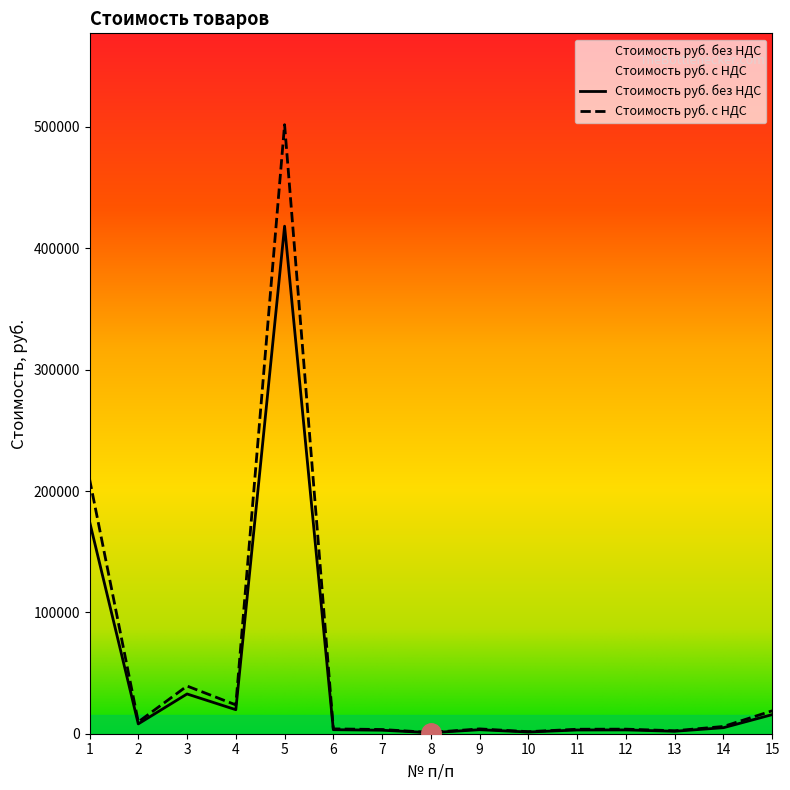

Which label corresponds to the largest value in the chart?

5